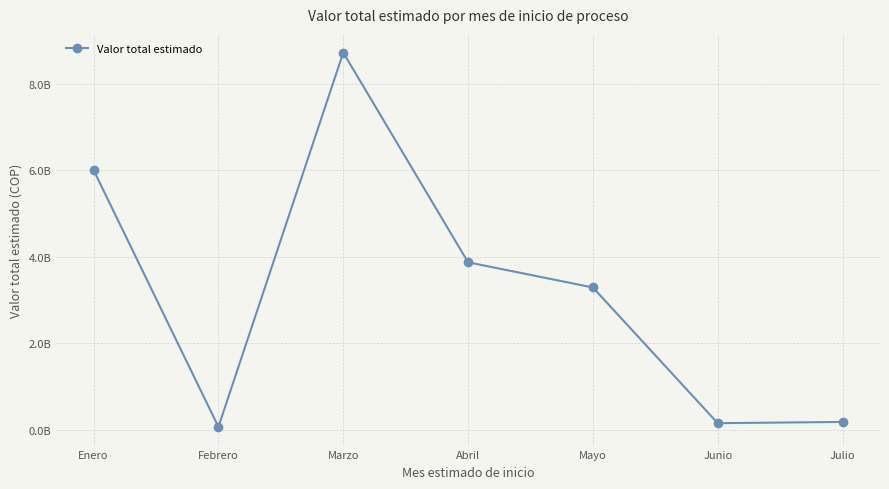

Is this an area chart (filled region under the line)?

No